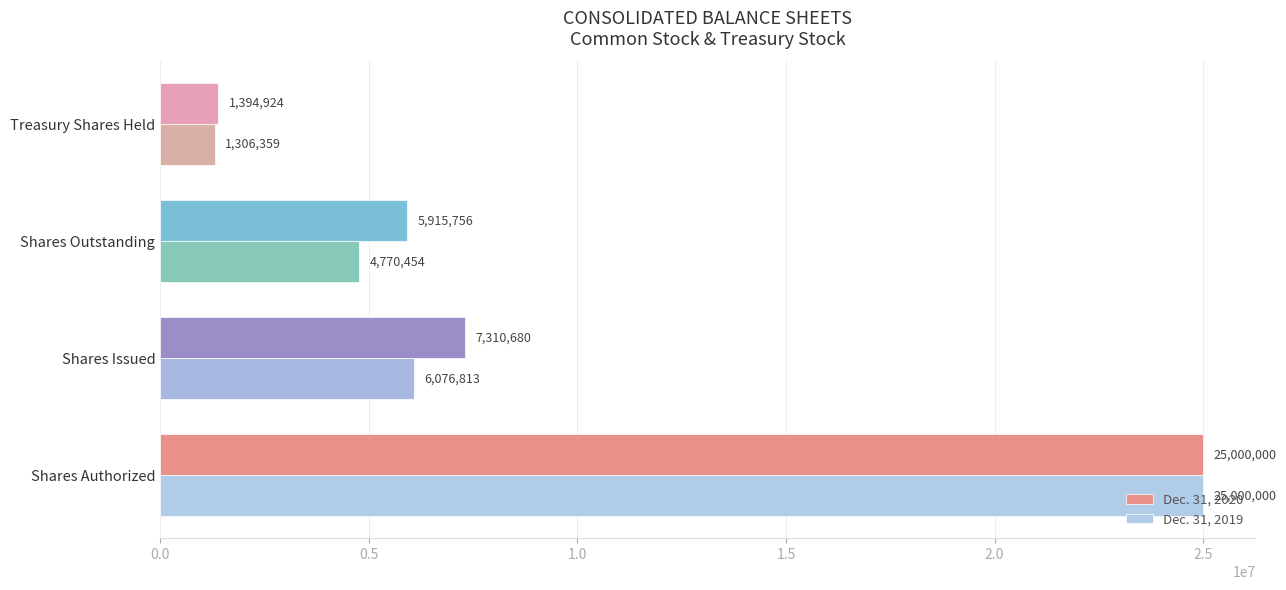

Between Shares Outstanding and Treasury Shares Held, which series saw the biggest shift?

Dec. 31, 2020